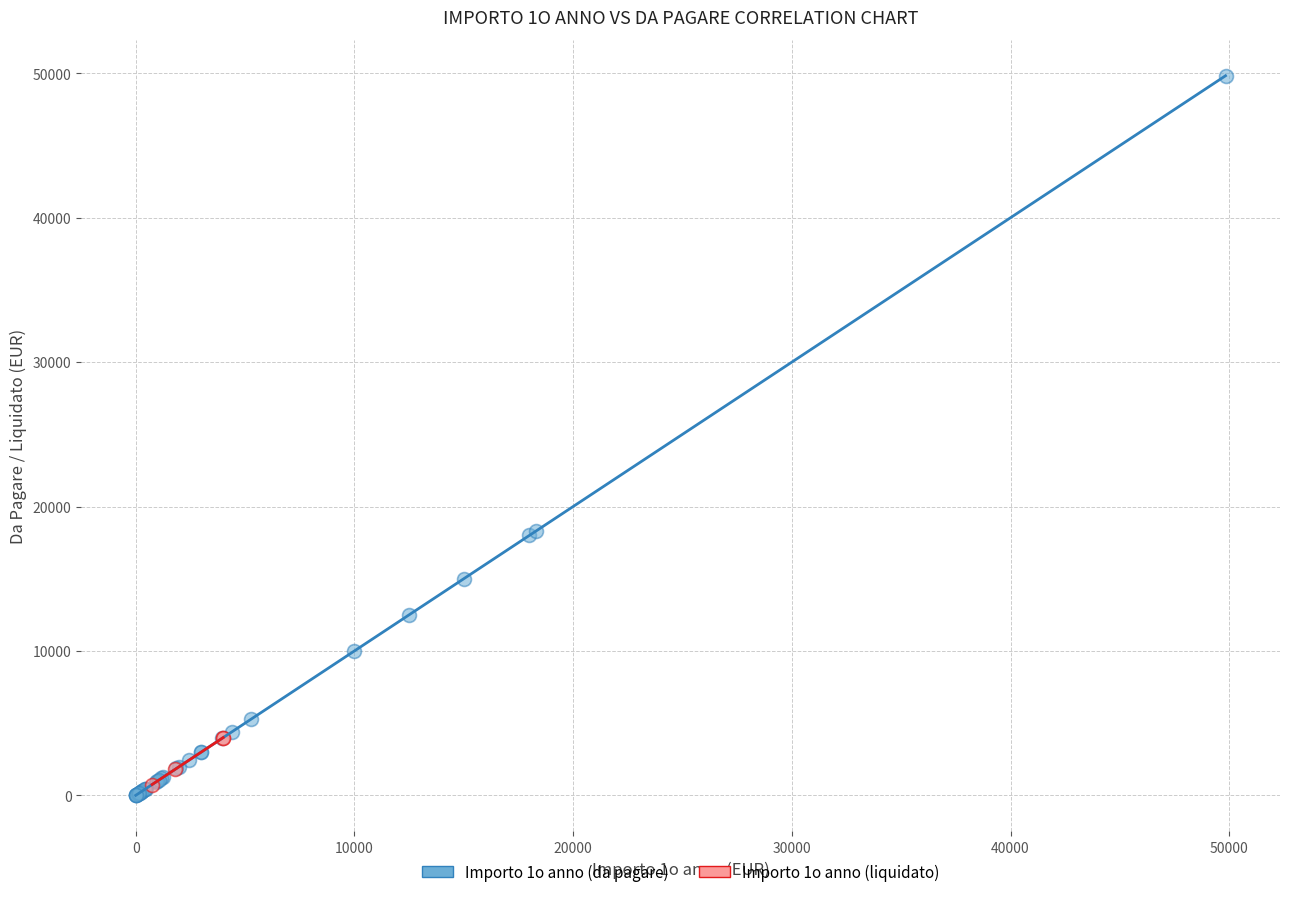

Which series reaches the maximum Y coordinate?

Importo 1o anno (da pagare)